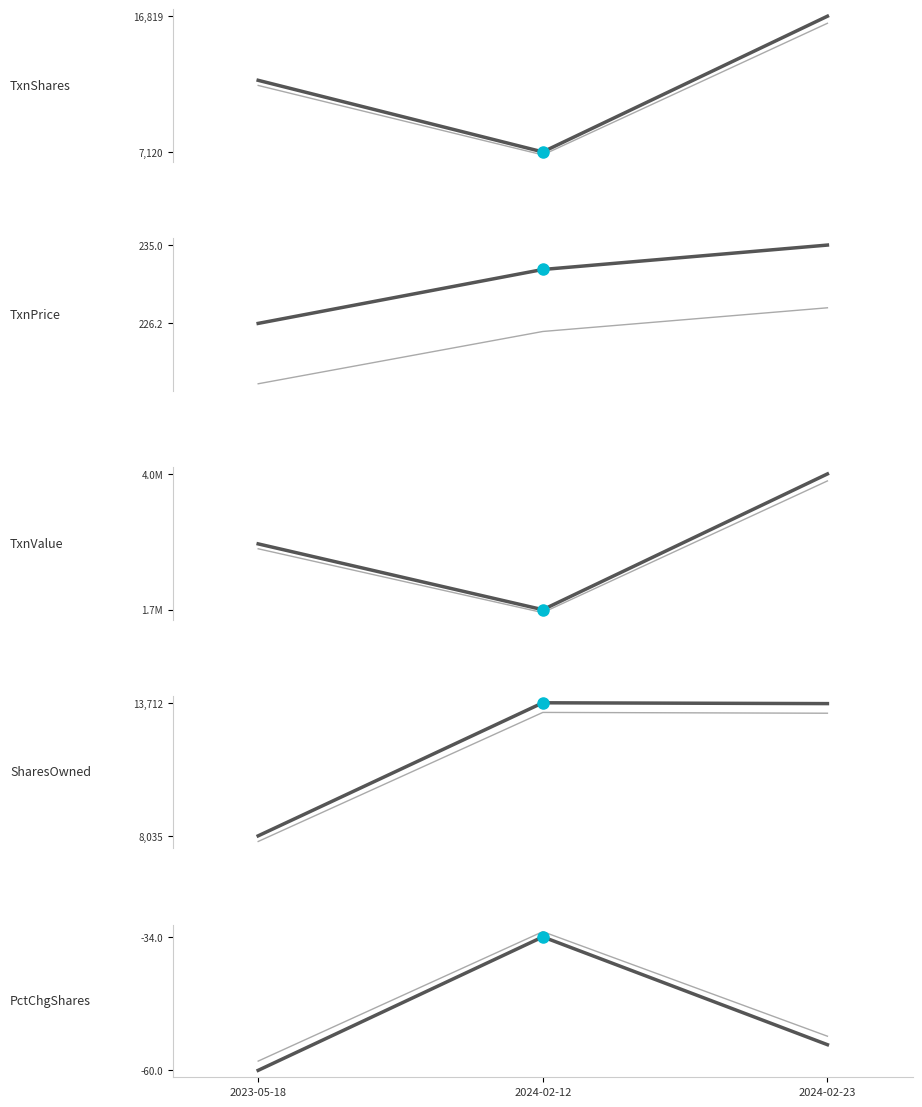

The transactionPricePerShare series shows 226.2 at 2023-05-18. True or false?

True